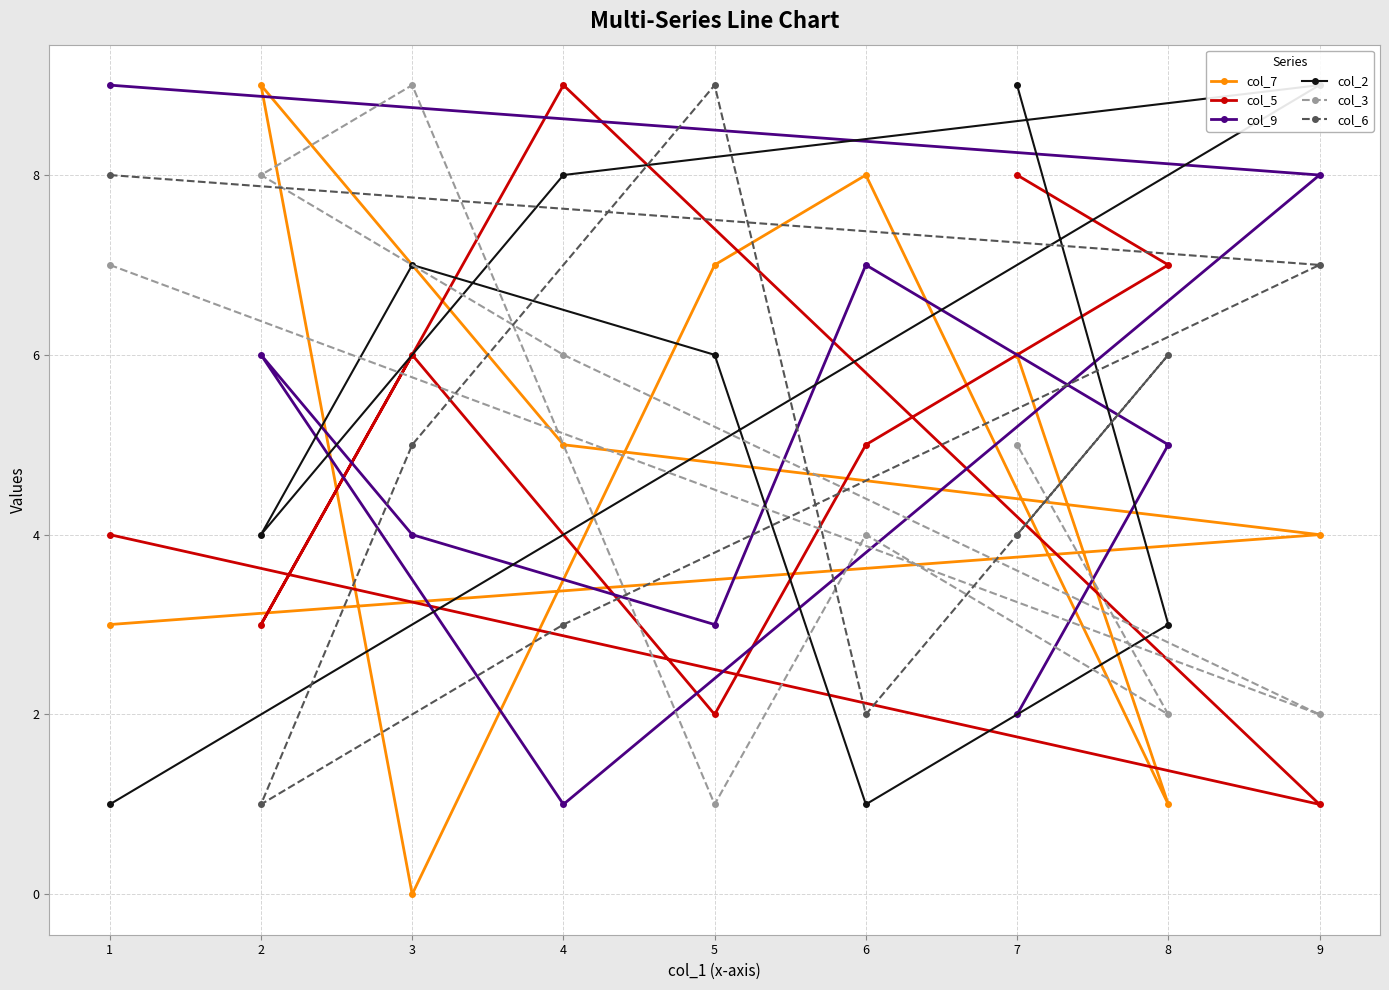

What is the highest value of the col_9 series?

9